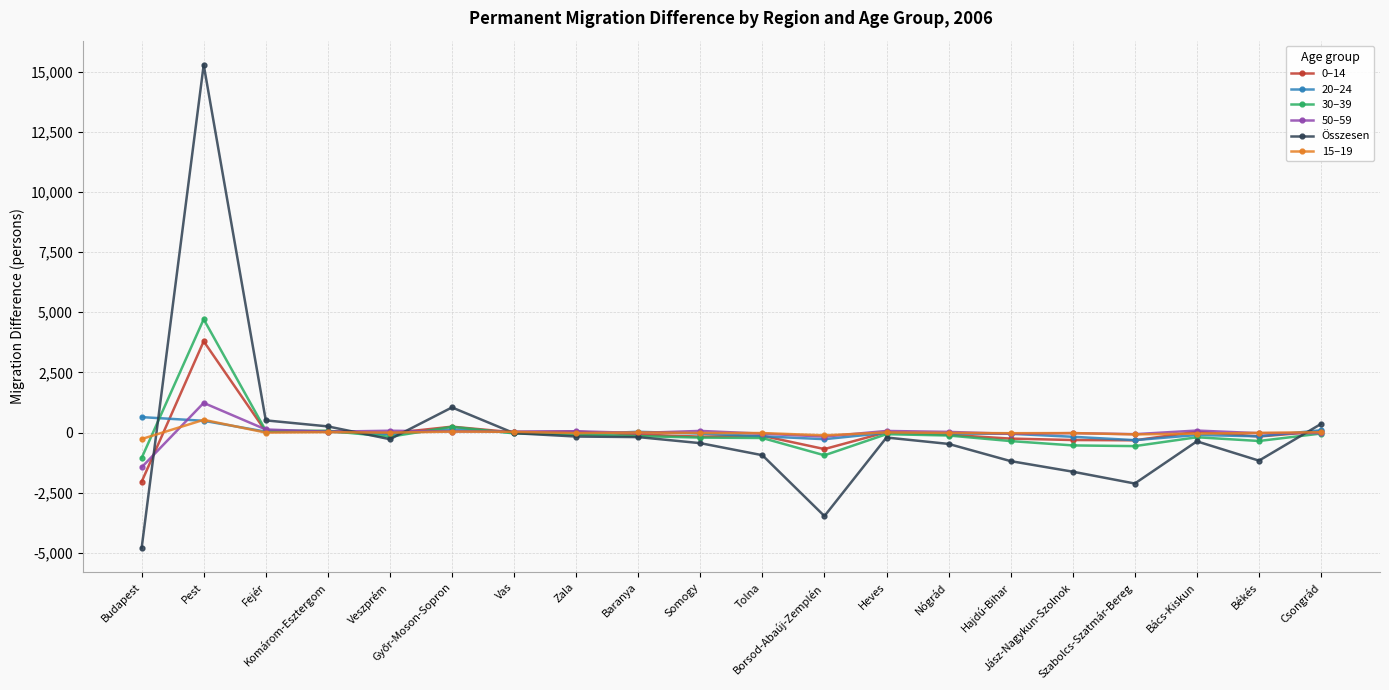

What is the minimum value shown in the chart?

-4805